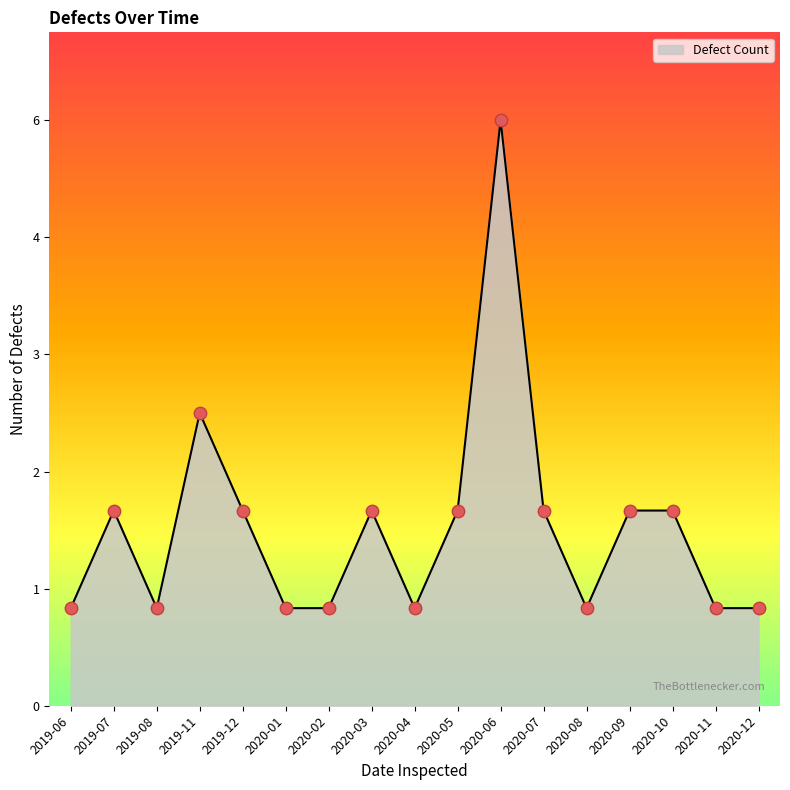

Which has a higher value, 2020-06 or 2020-10?

2020-06